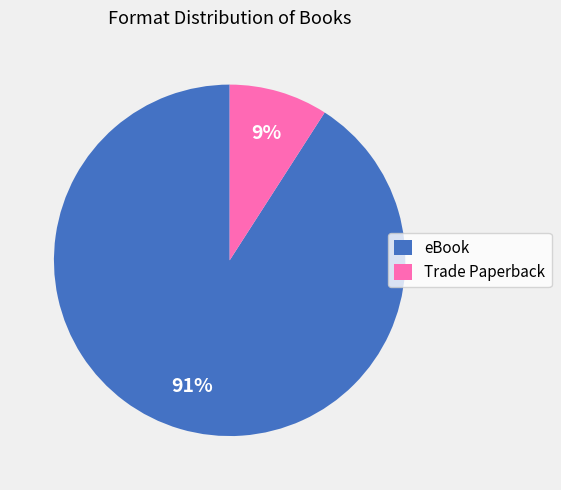

To the nearest percent, what is the difference between the eBook and Trade Paperback slice percentages?

82%